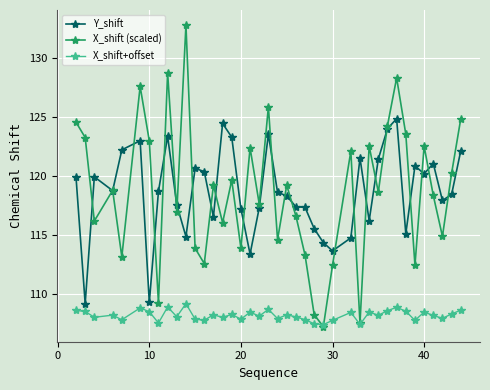

True or false: Y_shift and X_shift (scaled) cross at least once.

True